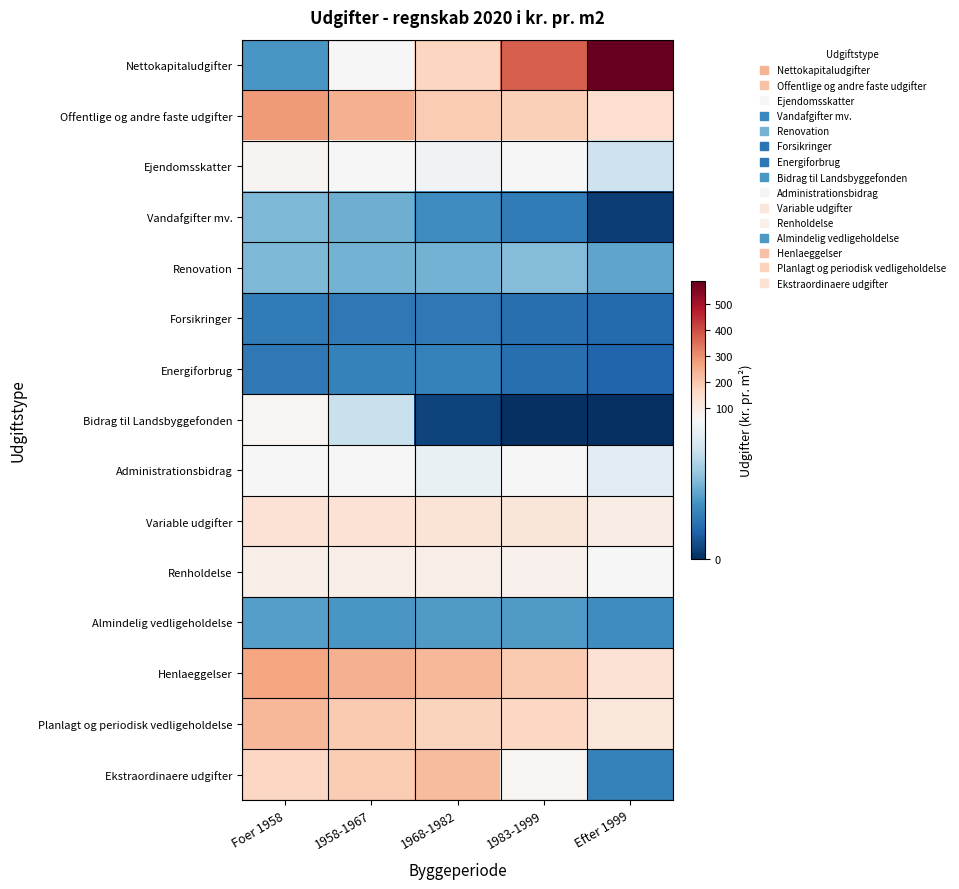

Which series has the largest total across all categories?

Nettokapitaludgifter